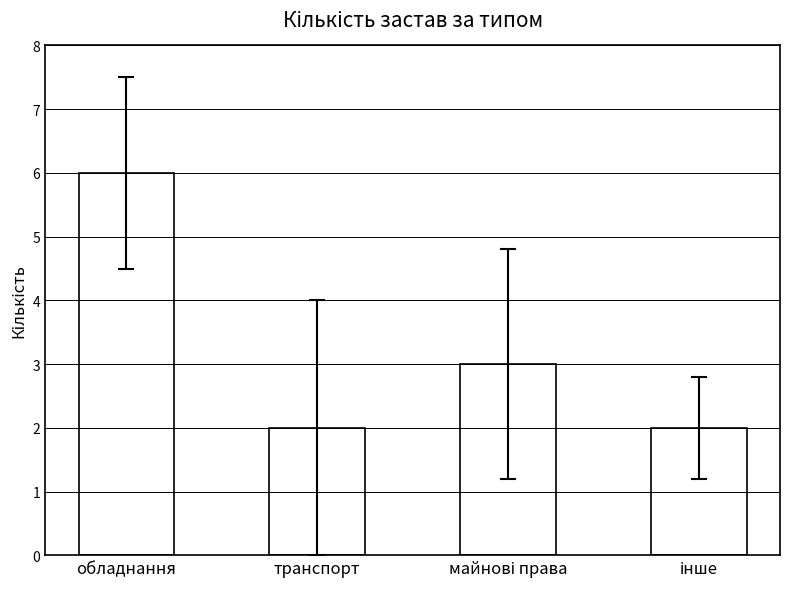

At which category does the chart reach its peak across all series?

обладнання